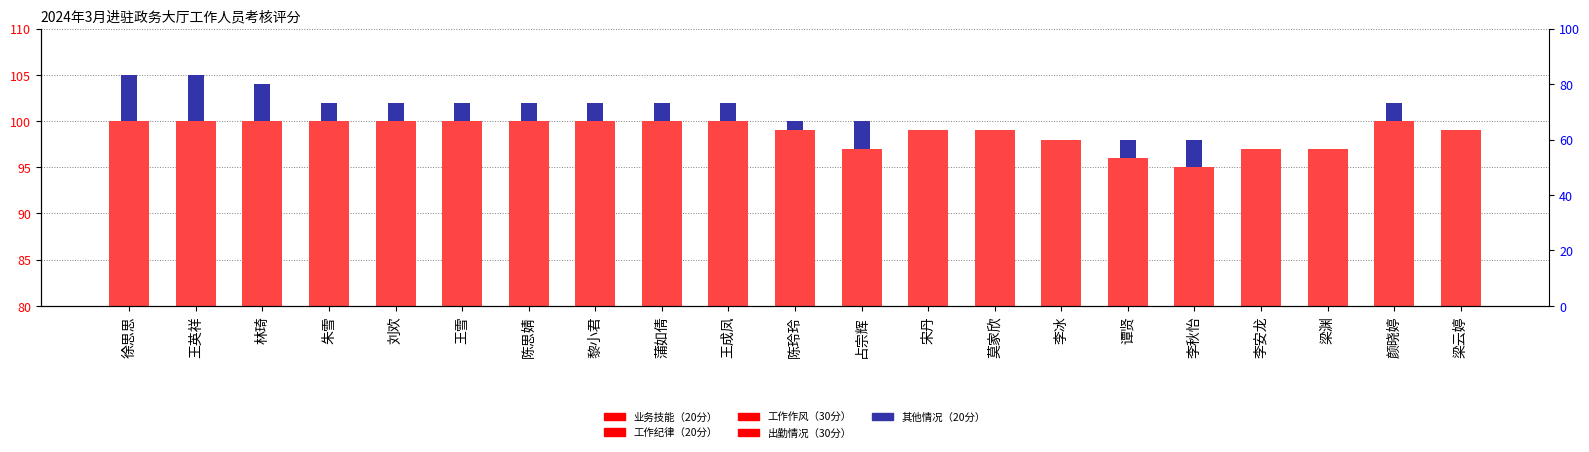

Which series has the largest total across all categories?

工作作风（30分）